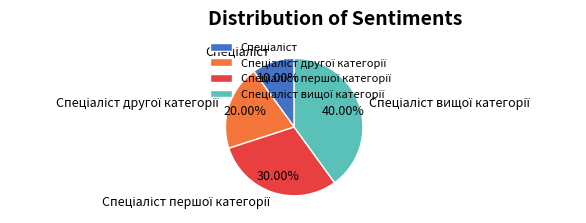

Is there a majority slice in this chart?

No